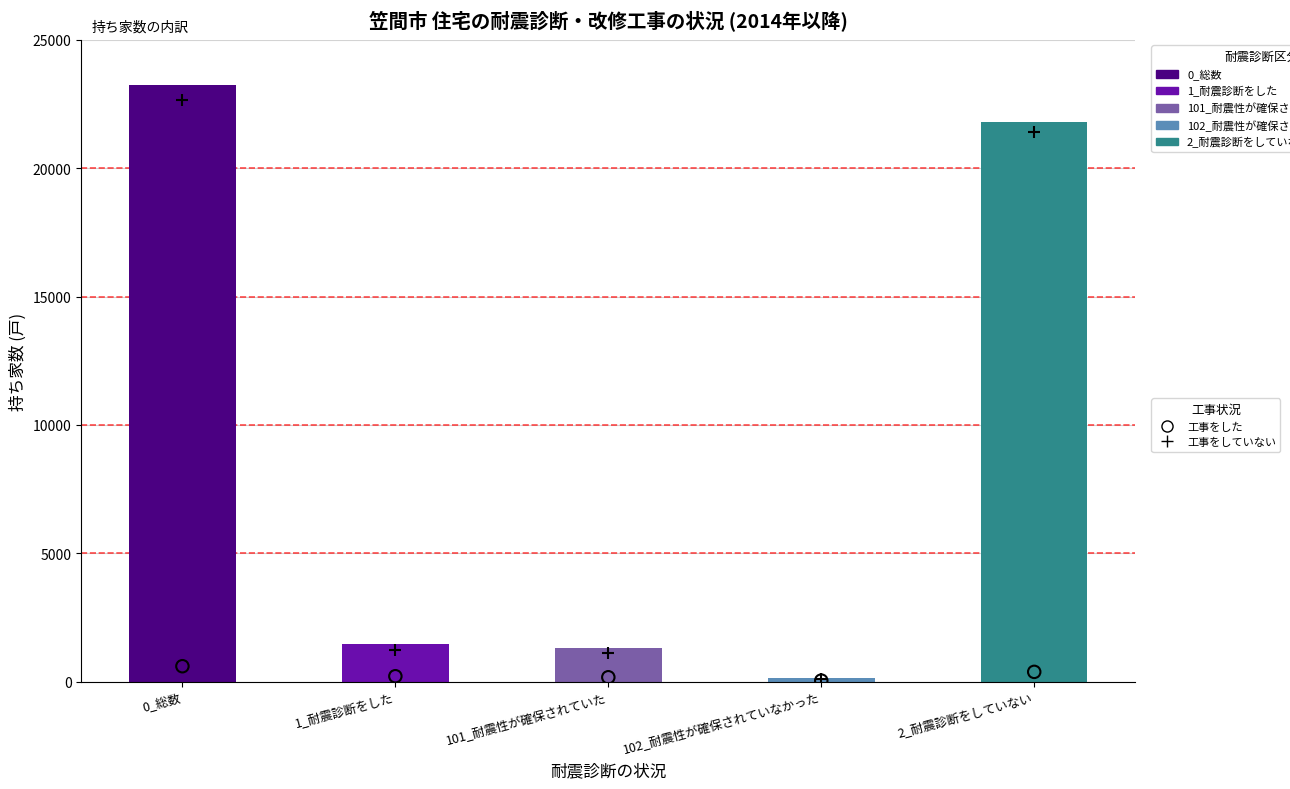

Which series contains the lowest Y value?

1_工事をした